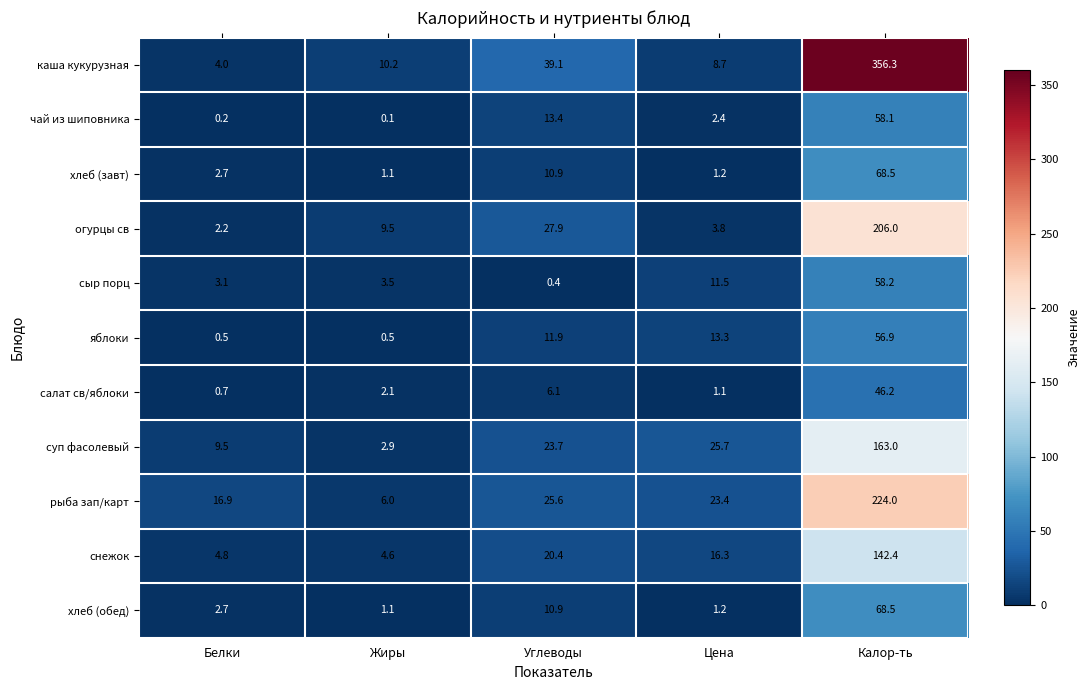

The value of хлеб (обед) at Калор-ть is 90.1. True or false?

False